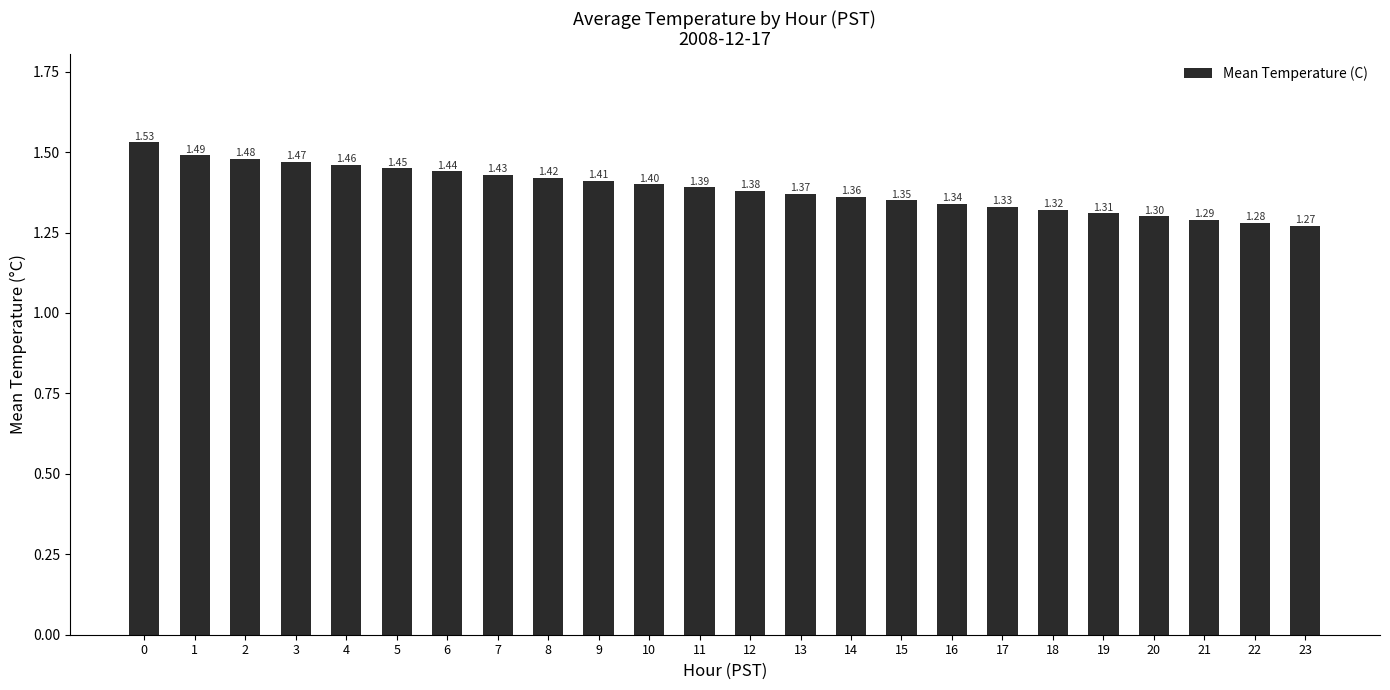

Rank the categories by value from highest to lowest.

0, 1, 2, 3, 4, 5, 6, 7, 8, 9, 10, 11, 12, 13, 14, 15, 16, 17, 18, 19, 20, 21, 22, 23